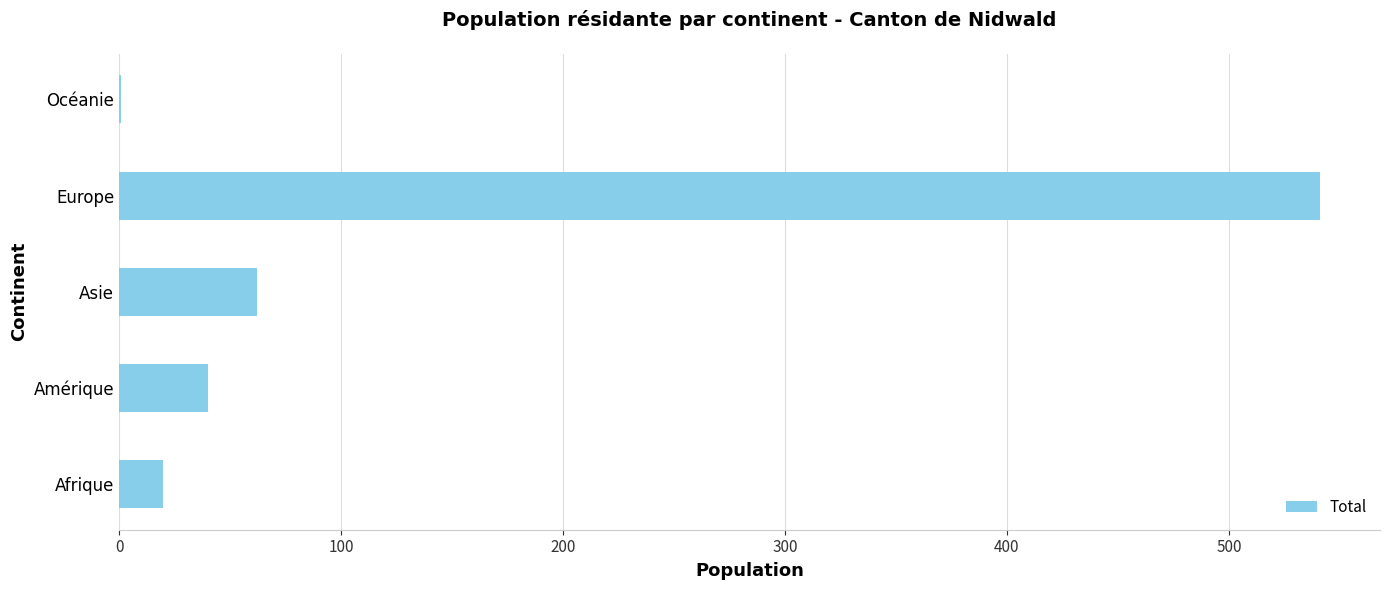

What is the greatest value displayed?

541